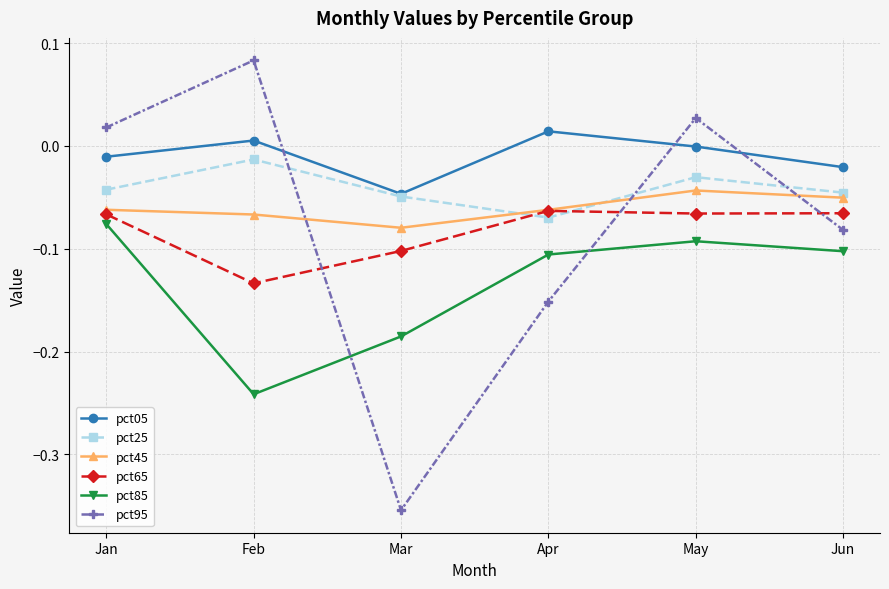

Does the chart have visible grid lines?

Yes